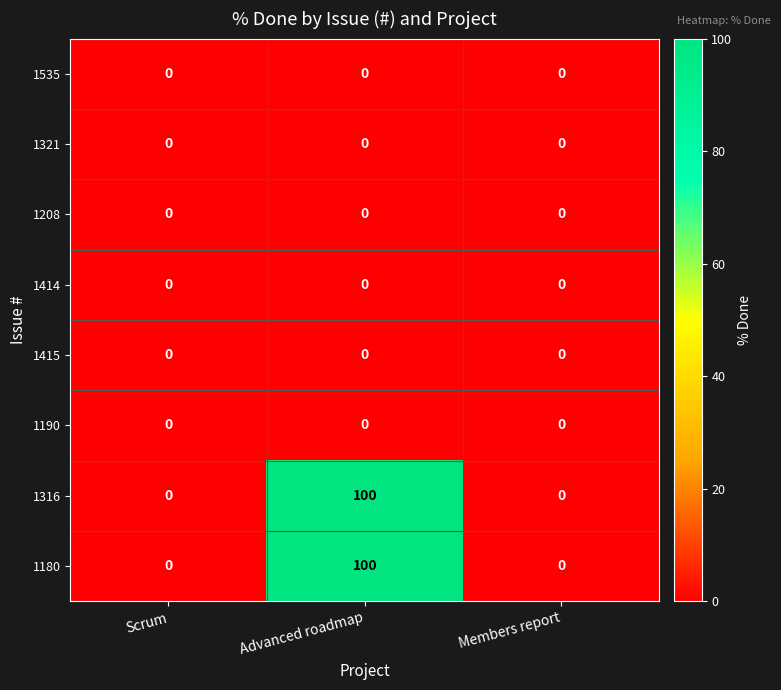

Reading left to right, what are all the values shown in this chart?

1535: Scrum=0	Advanced roadmap=0	Members report=0
1321: Scrum=0	Advanced roadmap=0	Members report=0
1208: Scrum=0	Advanced roadmap=0	Members report=0
1414: Scrum=0	Advanced roadmap=0	Members report=0
1415: Scrum=0	Advanced roadmap=0	Members report=0
1190: Scrum=0	Advanced roadmap=0	Members report=0
1316: Scrum=0	Advanced roadmap=100	Members report=0
1180: Scrum=0	Advanced roadmap=100	Members report=0